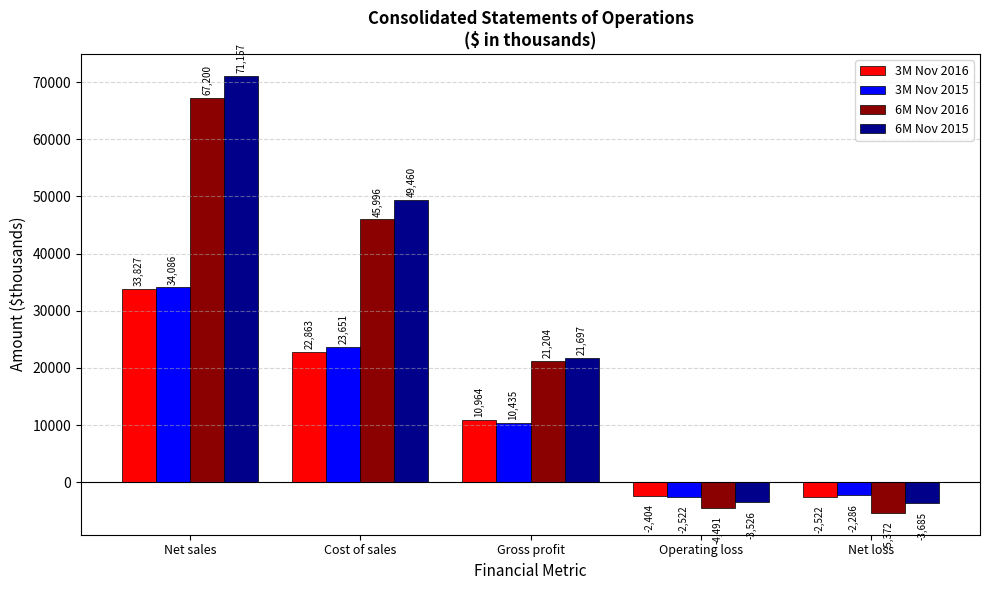

Rank the series by their maximum value, from highest to lowest.

6M Nov 2015, 6M Nov 2016, 3M Nov 2015, 3M Nov 2016